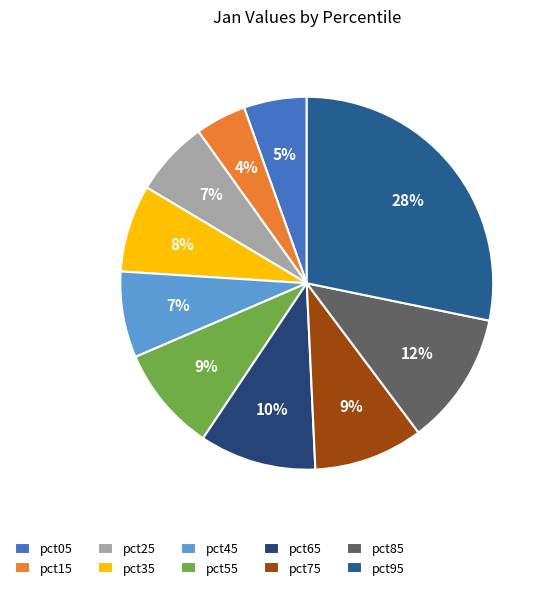

The pct05 slice represents 1% of the pie. True or false?

False